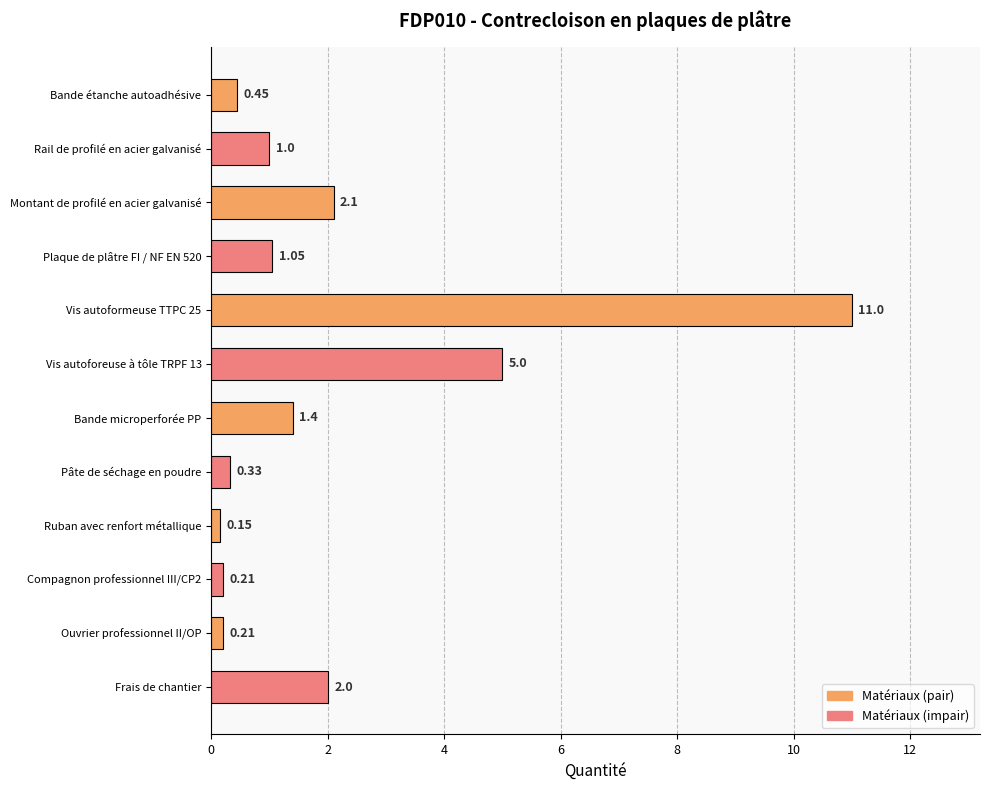

Which has a higher value, Montant de profilé en acier galvanisé or Vis autoforeuse à tôle TRPF 13?

Vis autoforeuse à tôle TRPF 13